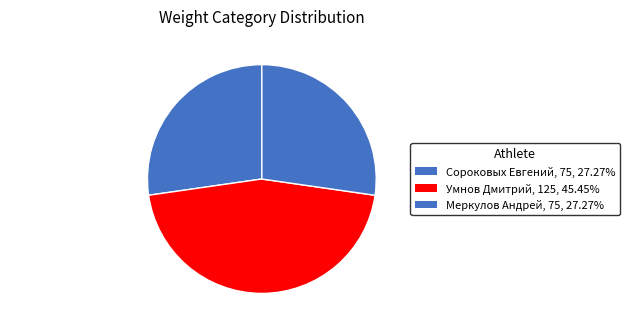

Does Умнов Дмитрий account for over 50% of the chart?

No